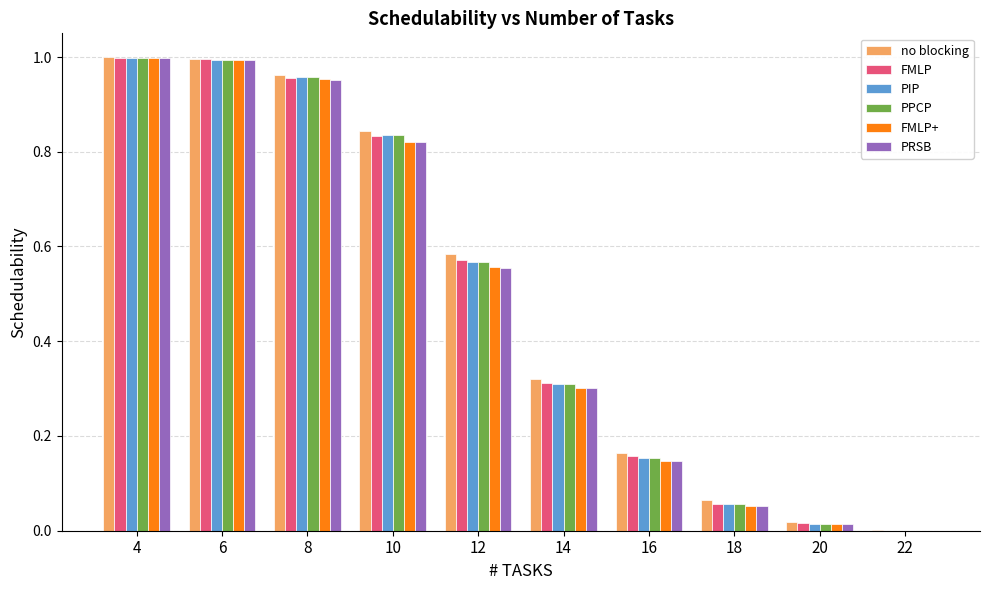

What is the sum of all FMLP values?

4.9